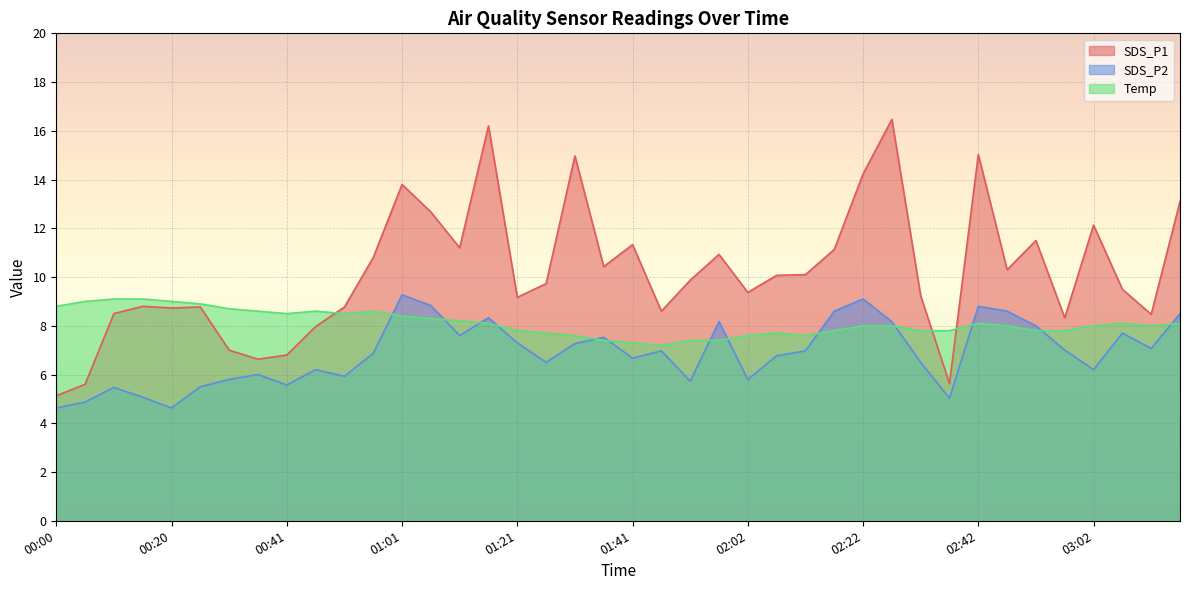

What is the spread (max minus min) of values at 01:41?

4.7